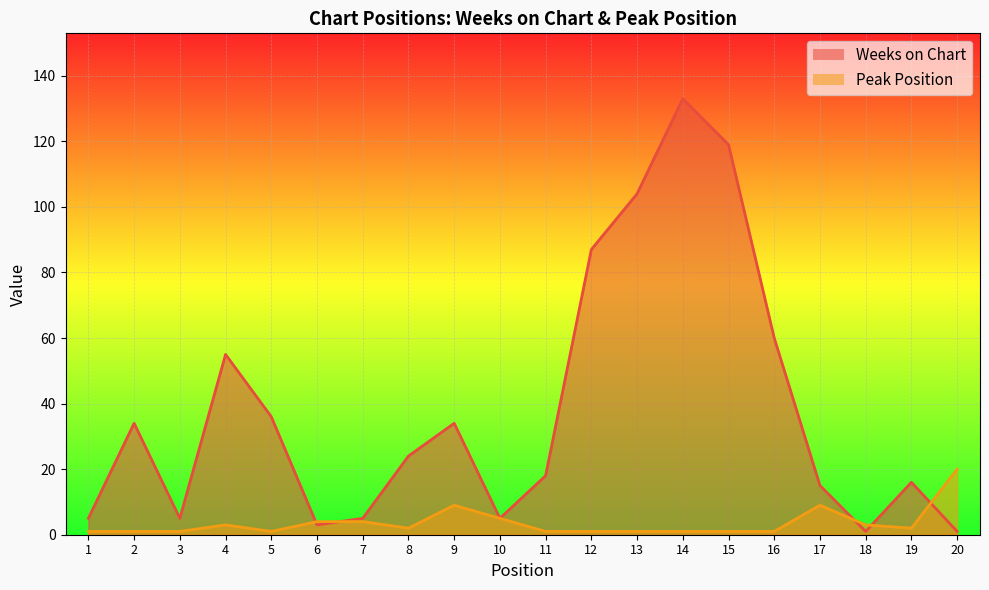

What is the value of the Peak Position point at the 4th from the left?

3